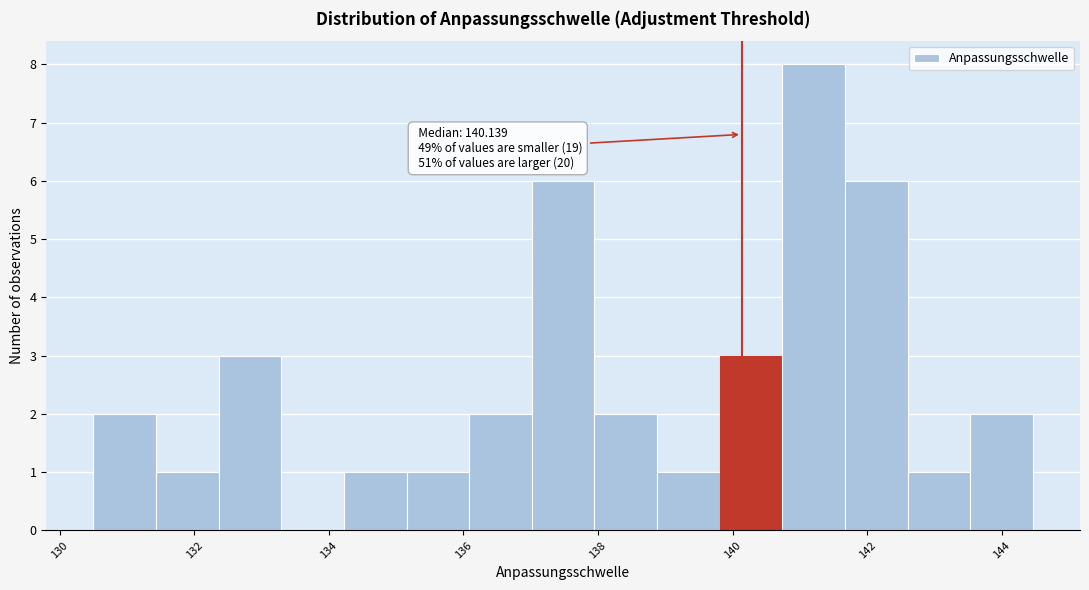

Over which range of the x-axis is the bar tallest?

140.8 to 141.6